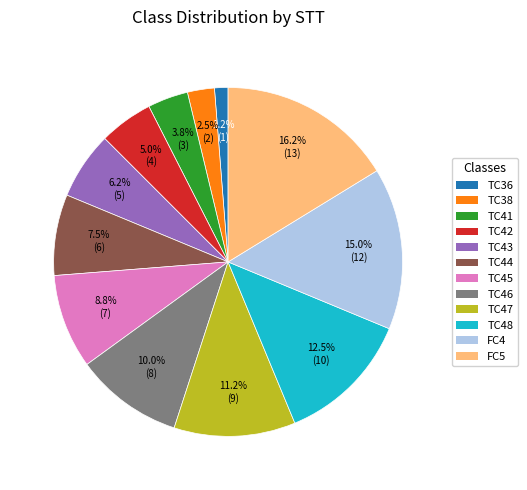

Is it true that TC45 is 9% of the pie?

True